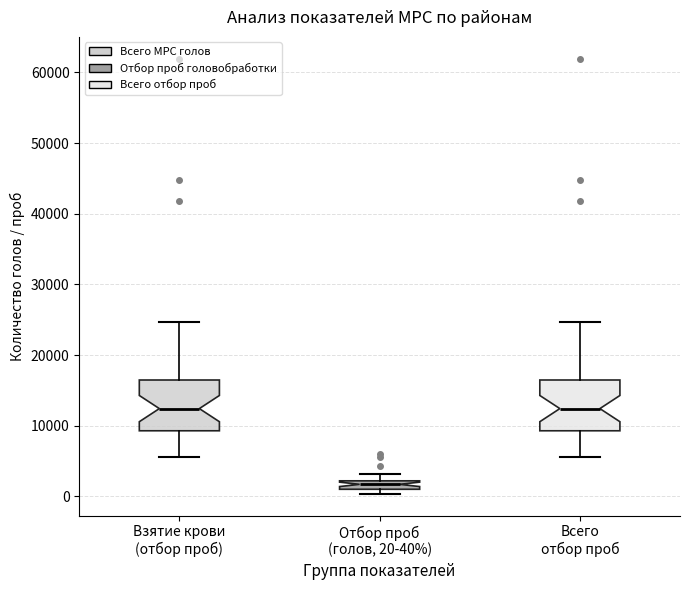

Where is the lower edge of the box for Отбор проб (голов, 20-40%) on the y-axis? The values are not printed on the chart, so give them approximately, as read against the axis.

1000